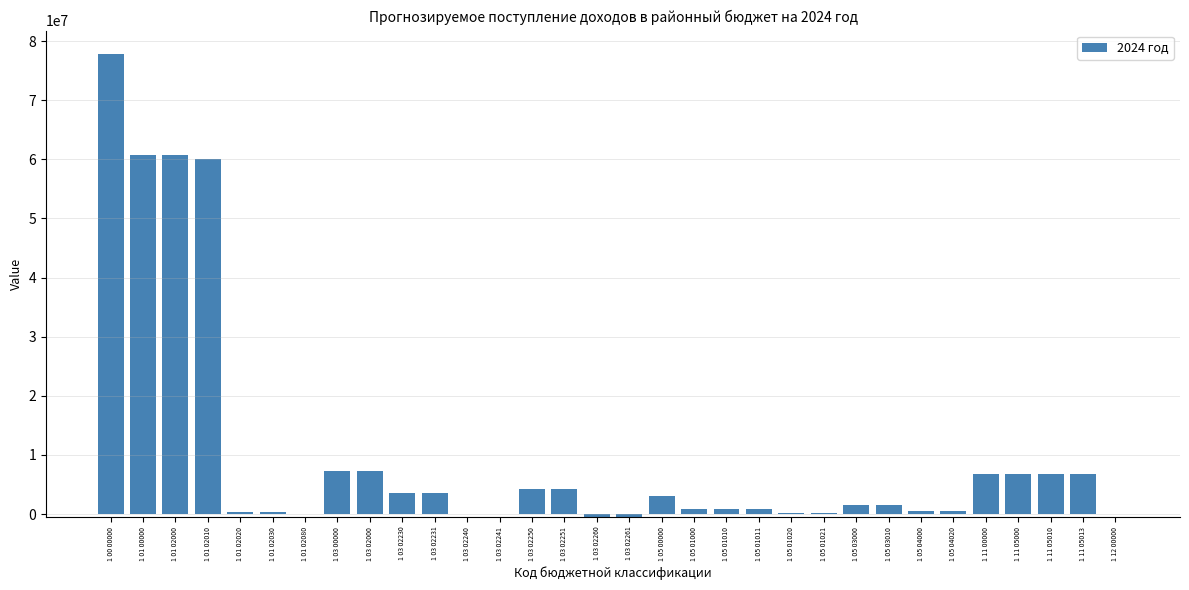

Where is the data nearest to the value 38699519?

1 01 02010